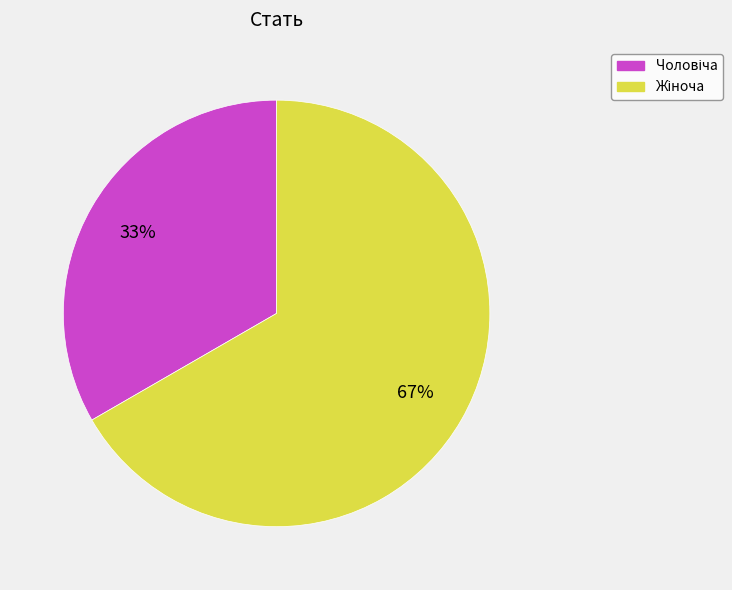

To the nearest percent, what is the average slice percentage?

50%